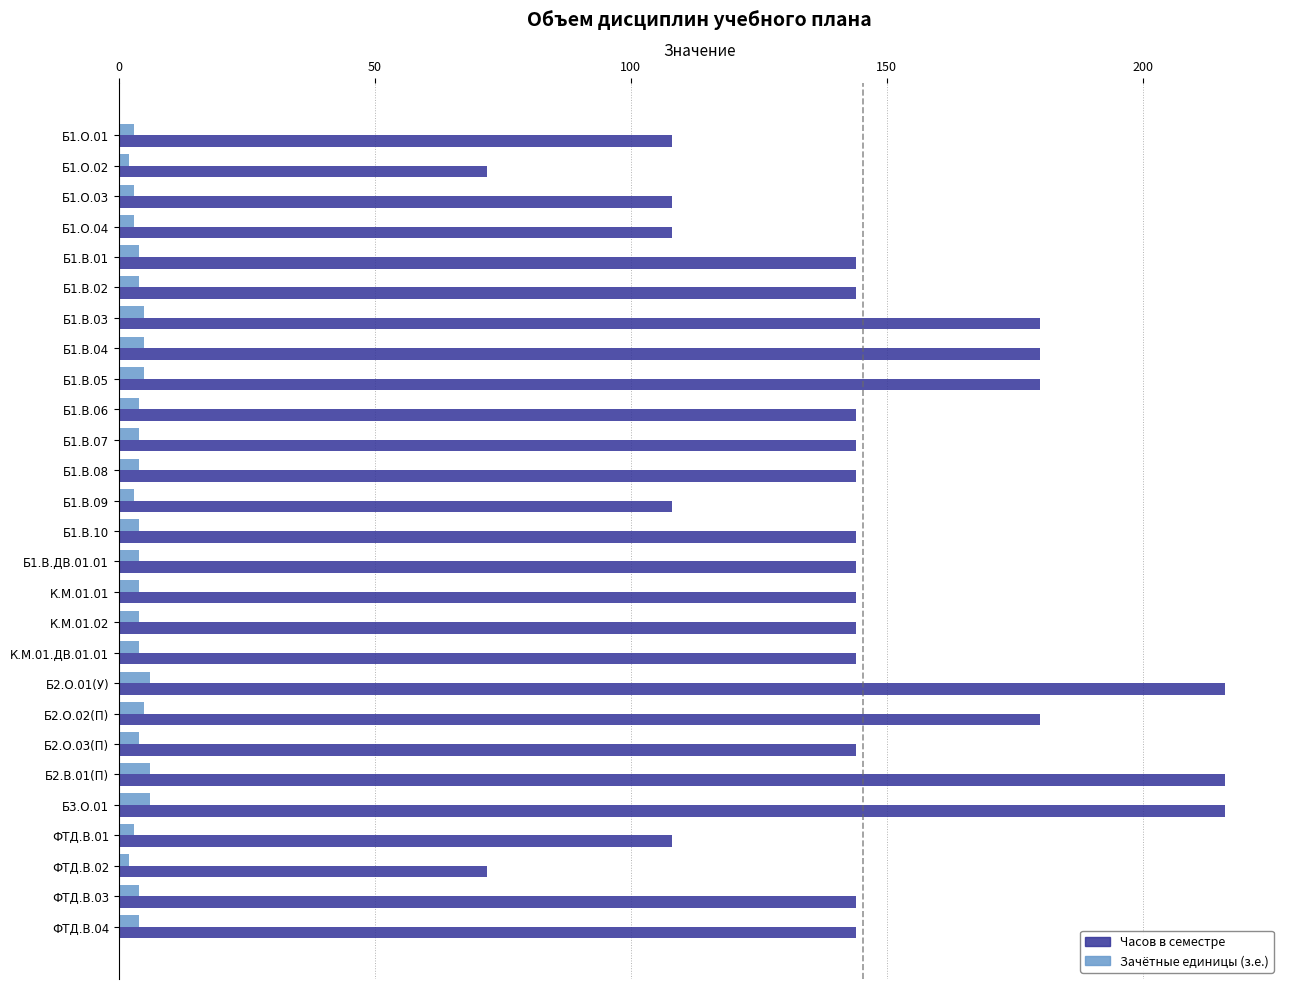

What is the maximum value shown in the chart?

216